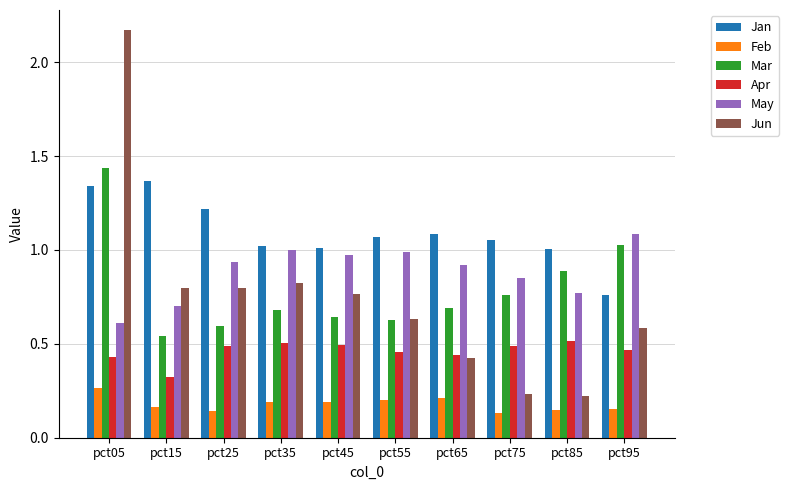

What is the sum of the Jun values at pct55 and pct35?

1.5